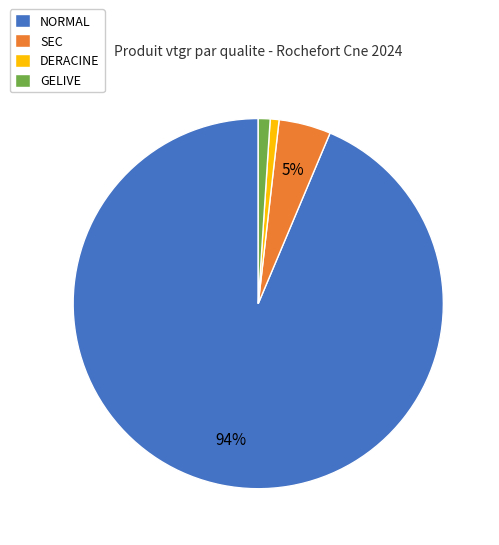

To the nearest percent, what portion does SEC represent?

5%